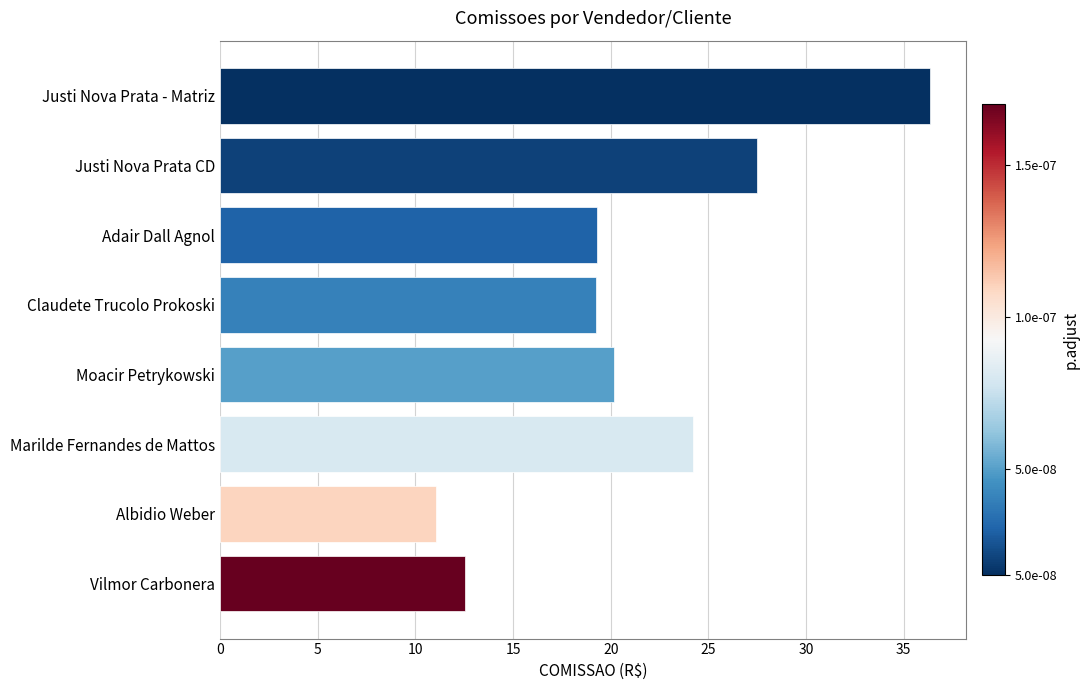

How many bars are there in total?

8